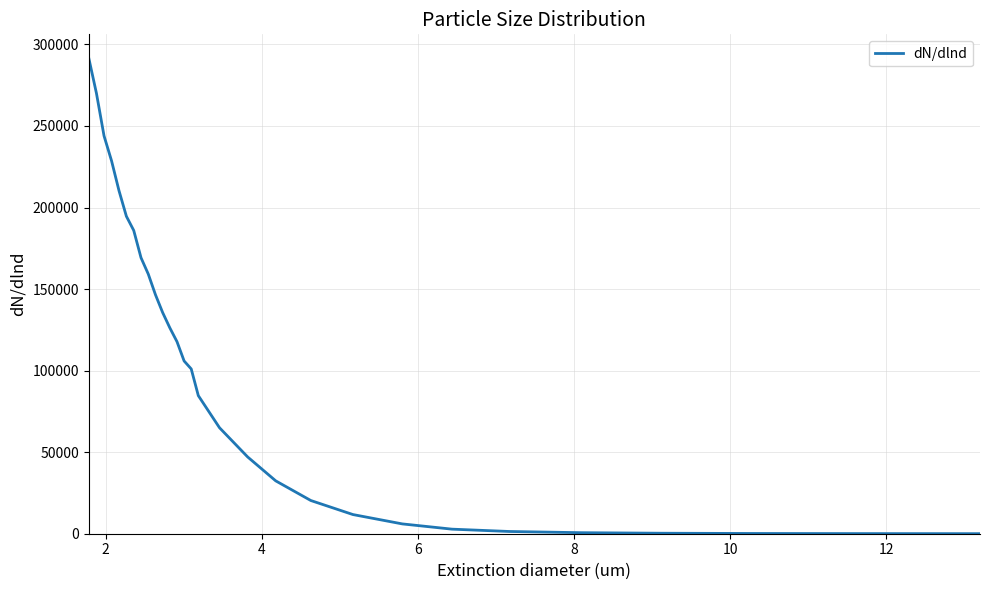

Count the number of categories in the chart.

29